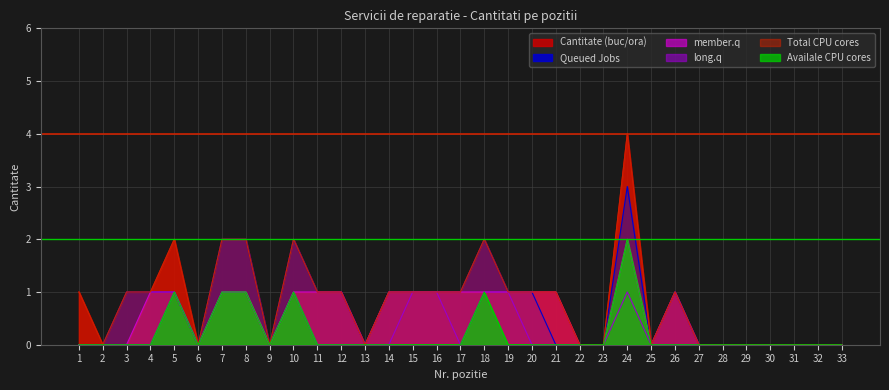

Reading left to right, extract all data points from this chart.

Cantitate (buc/ora): 1=1	2=0	3=1	4=1	5=2	6=0	7=2	8=2	9=0	10=2	11=1	12=1	13=0	14=1	15=1	16=1	17=1	18=2	19=1	20=1	21=1	22=0	23=0	24=4	25=0	26=1	27=0	28=0	29=0	30=0	31=0	32=0	33=0
Queued Jobs: 1=0	2=0	3=1	4=1	5=1	6=0	7=2	8=2	9=0	10=2	11=1	12=1	13=0	14=1	15=1	16=1	17=1	18=2	19=1	20=1	21=0	22=0	23=0	24=3	25=0	26=1	27=0	28=0	29=0	30=0	31=0	32=0	33=0
member.q: 1=0	2=0	3=0	4=1	5=1	6=0	7=1	8=1	9=0	10=1	11=1	12=1	13=0	14=1	15=1	16=1	17=1	18=1	19=1	20=1	21=1	22=0	23=0	24=2	25=0	26=1	27=0	28=0	29=0	30=0	31=0	32=0	33=0
long.q: 1=0	2=0	3=0	4=0	5=1	6=0	7=1	8=1	9=0	10=1	11=0	12=0	13=0	14=0	15=1	16=1	17=0	18=1	19=1	20=0	21=0	22=0	23=0	24=1	25=0	26=0	27=0	28=0	29=0	30=0	31=0	32=0	33=0
Total CPU cores: 1=1	2=0	3=1	4=1	5=2	6=0	7=2	8=2	9=0	10=2	11=1	12=1	13=0	14=1	15=1	16=1	17=1	18=2	19=1	20=1	21=1	22=0	23=0	24=4	25=0	26=1	27=0	28=0	29=0	30=0	31=0	32=0	33=0
Availale CPU cores: 1=0	2=0	3=0	4=0	5=1	6=0	7=1	8=1	9=0	10=1	11=0	12=0	13=0	14=0	15=0	16=0	17=0	18=1	19=0	20=0	21=0	22=0	23=0	24=2	25=0	26=0	27=0	28=0	29=0	30=0	31=0	32=0	33=0